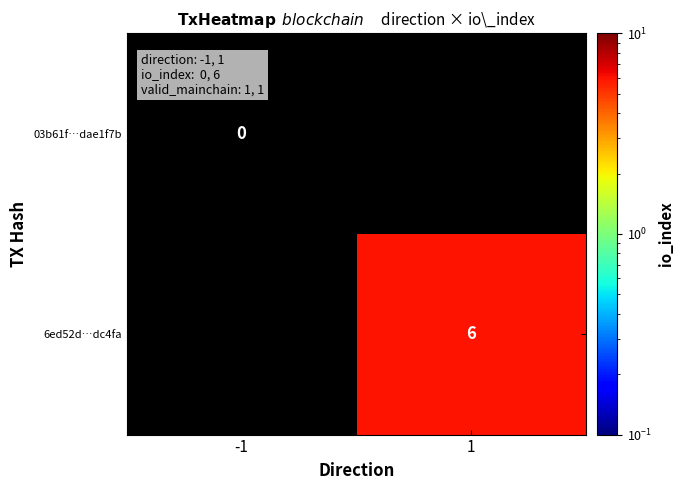

At how many categories does at least one series exceed 2?

1